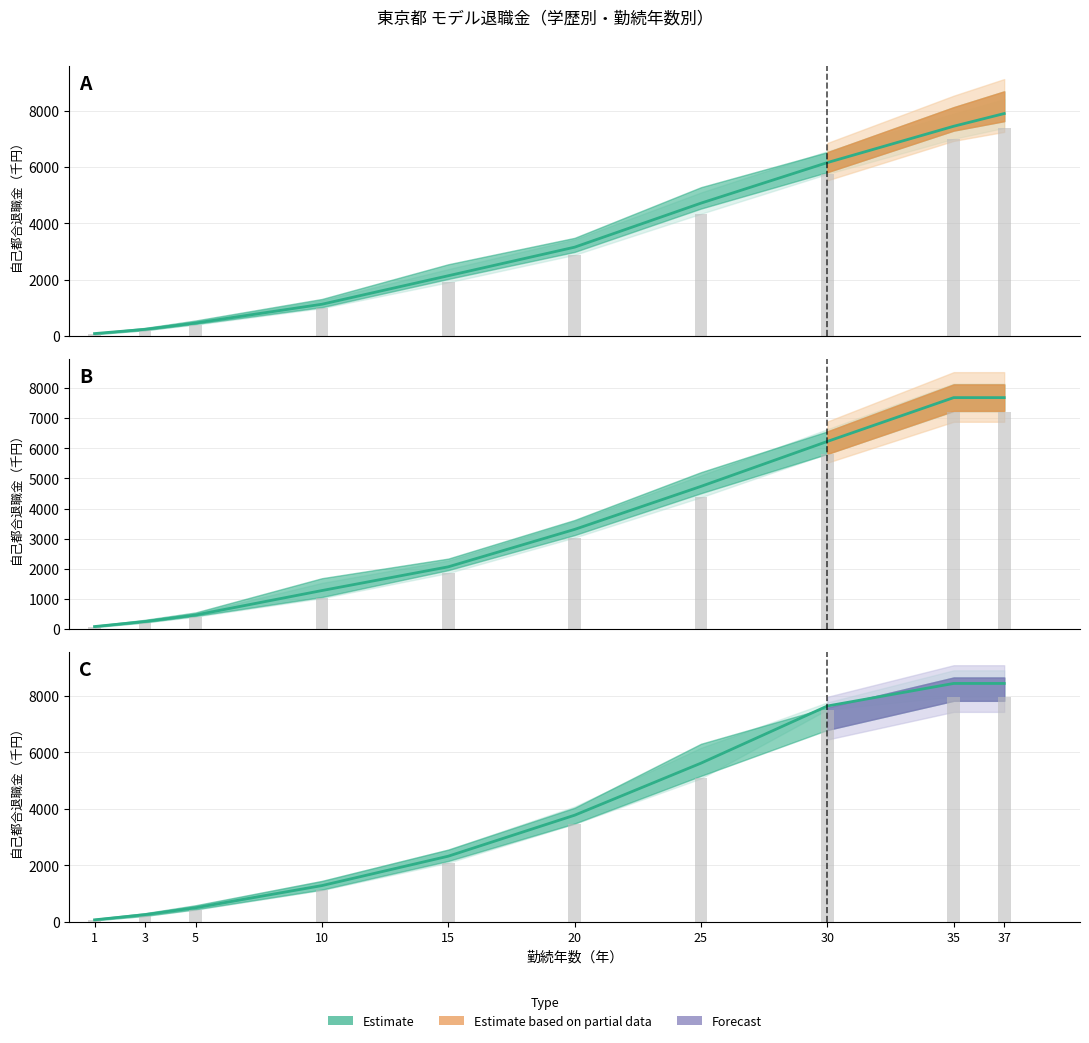

Which label corresponds to the largest value in the chart?

35